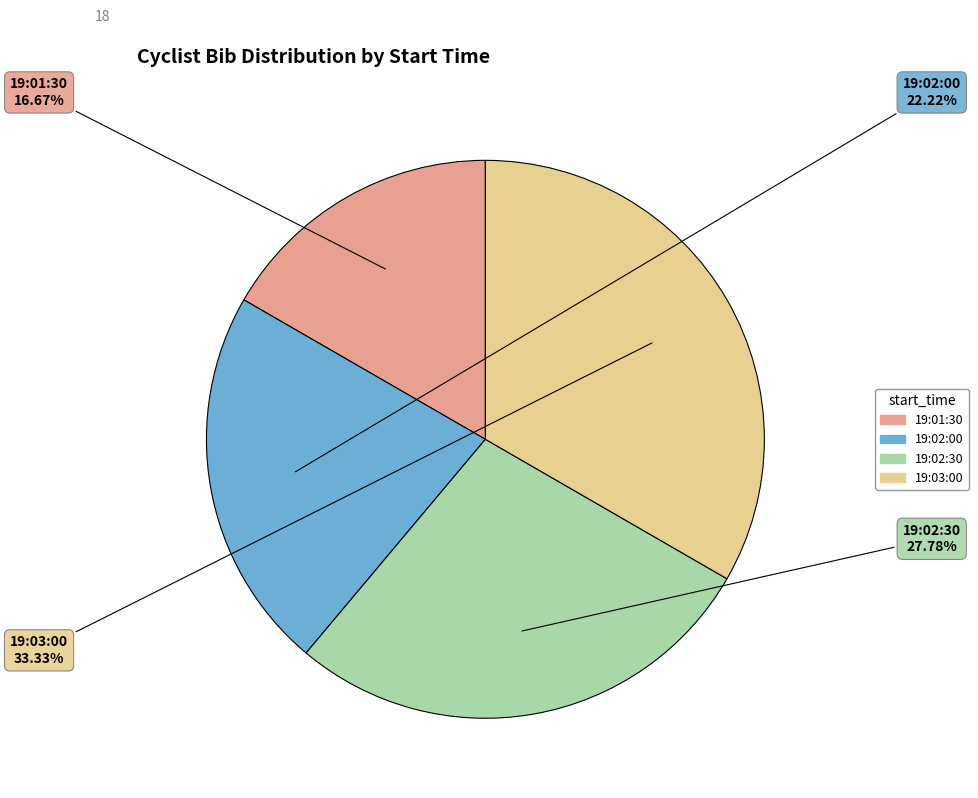

What percentage is the 19:02:30 slice, to the nearest percent?

28%